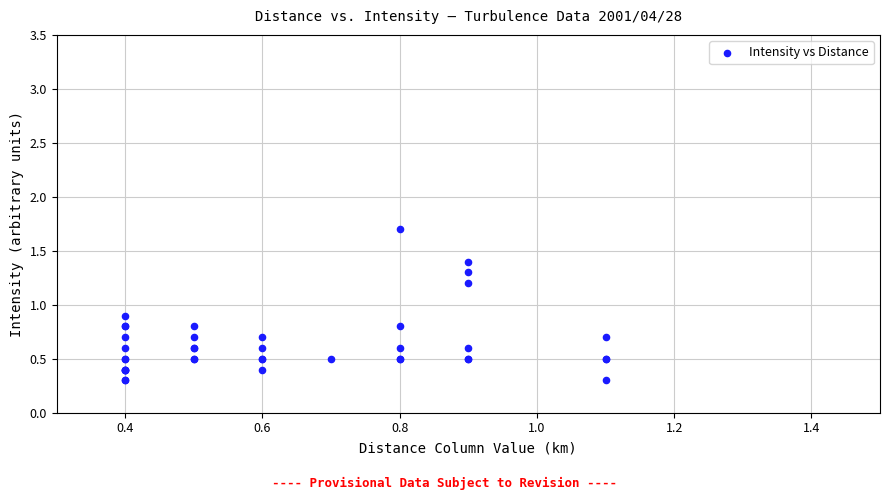

What Y value in the scatter plot is closest to 1?

0.9